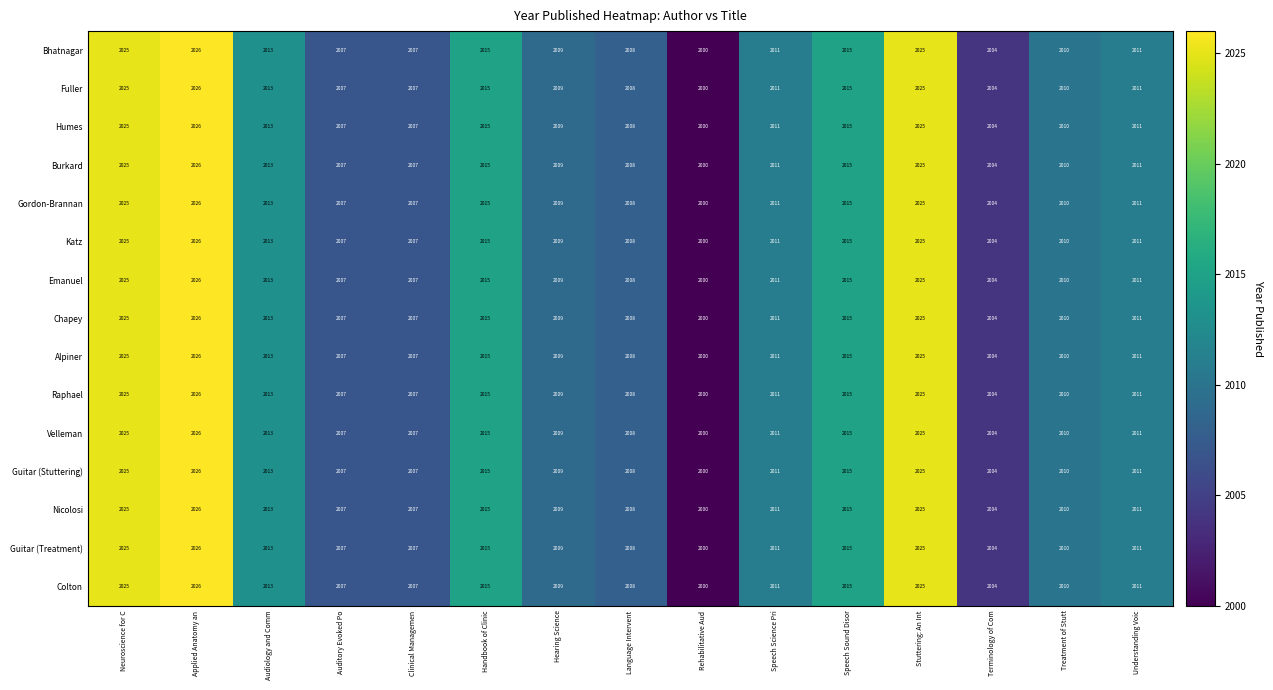

The Nicolosi series shows 2007 at Auditory Evoked Po. True or false?

True